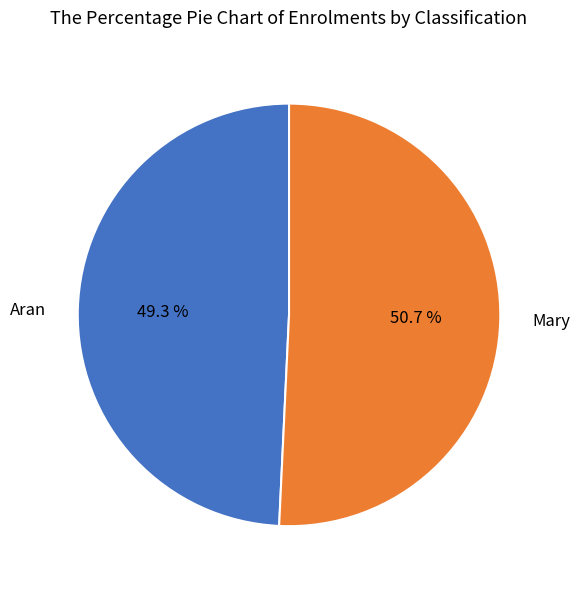

Is it true that Aran is 39% of the pie?

False